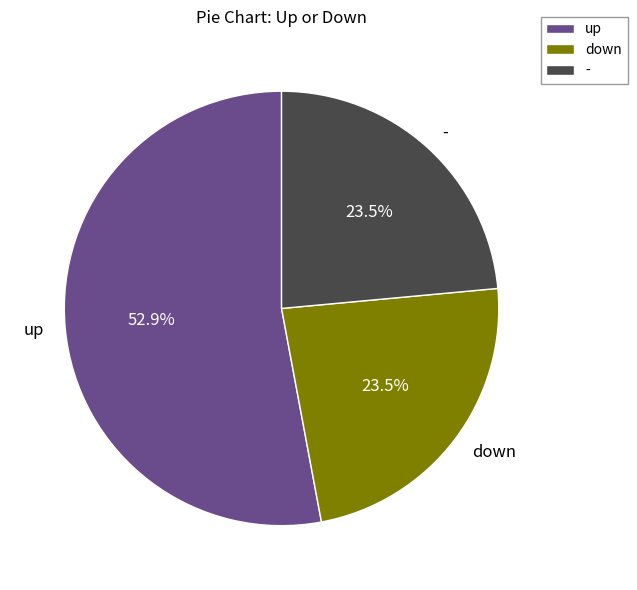

Which has a higher value, up or -?

up